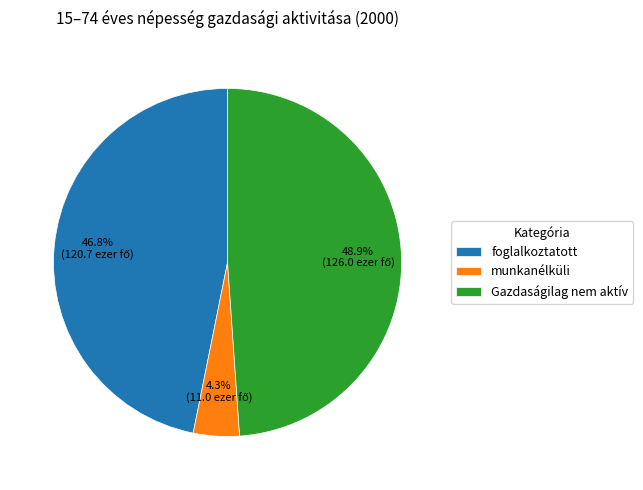

Combined, do Gazdaságilag nem aktív and munkanélküli account for over 50%?

Yes